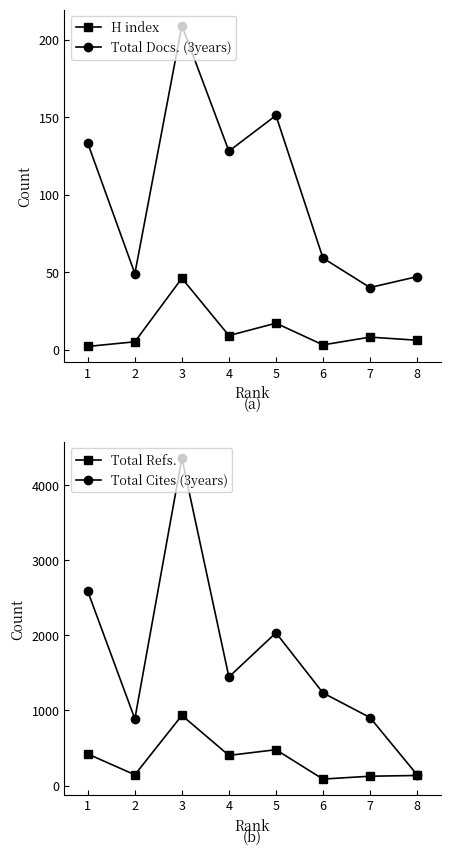

How many interior local peaks does the H index series have?

3